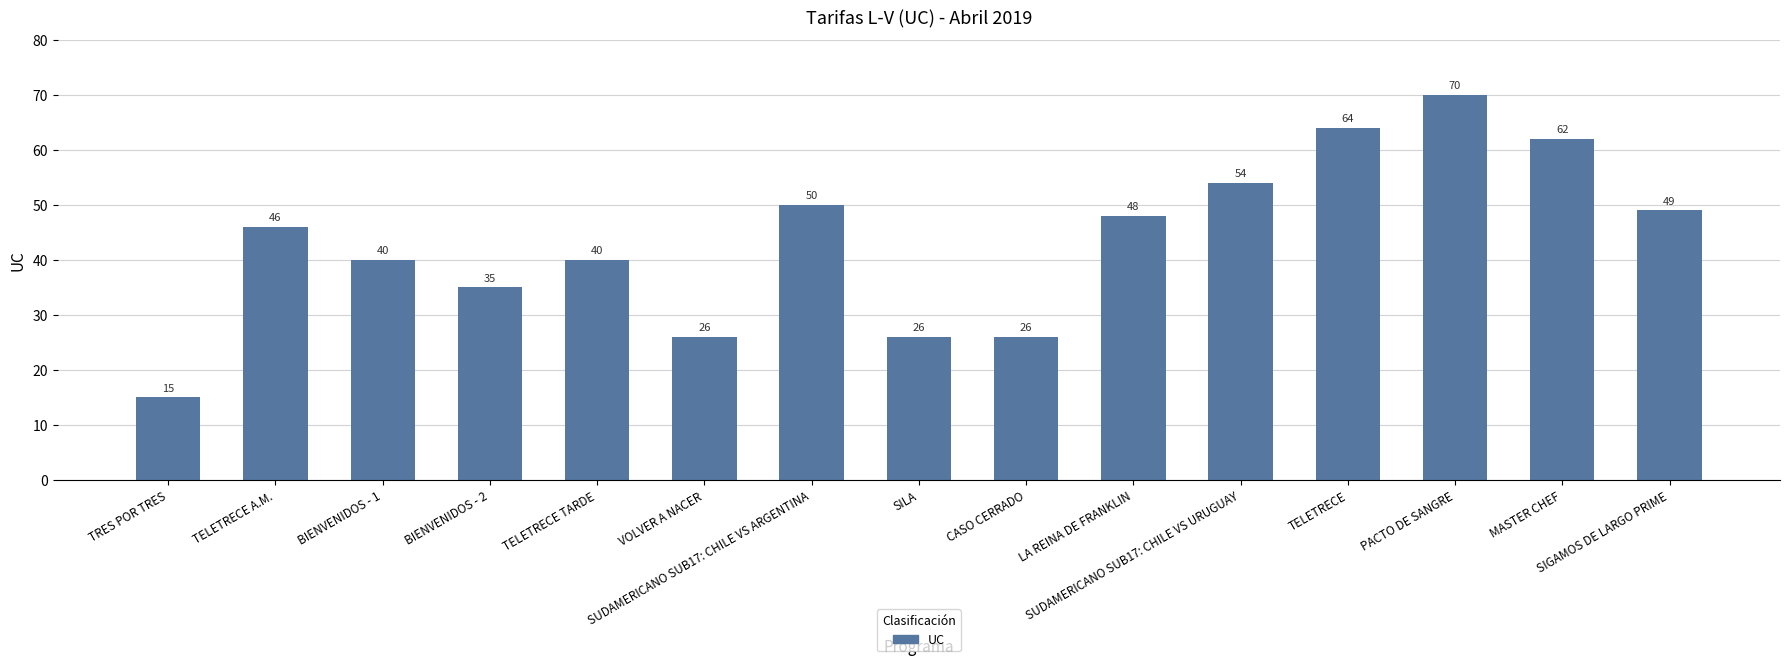

What is the minimum value shown in the chart?

15